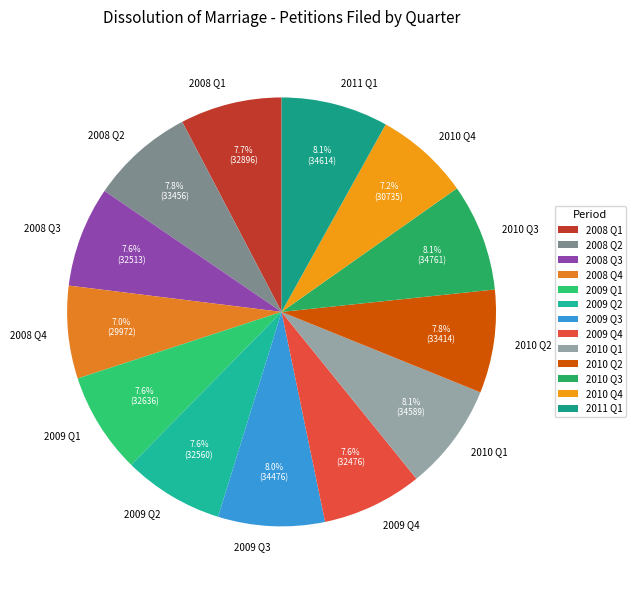

Is there any slice that represents more than half of the pie?

No